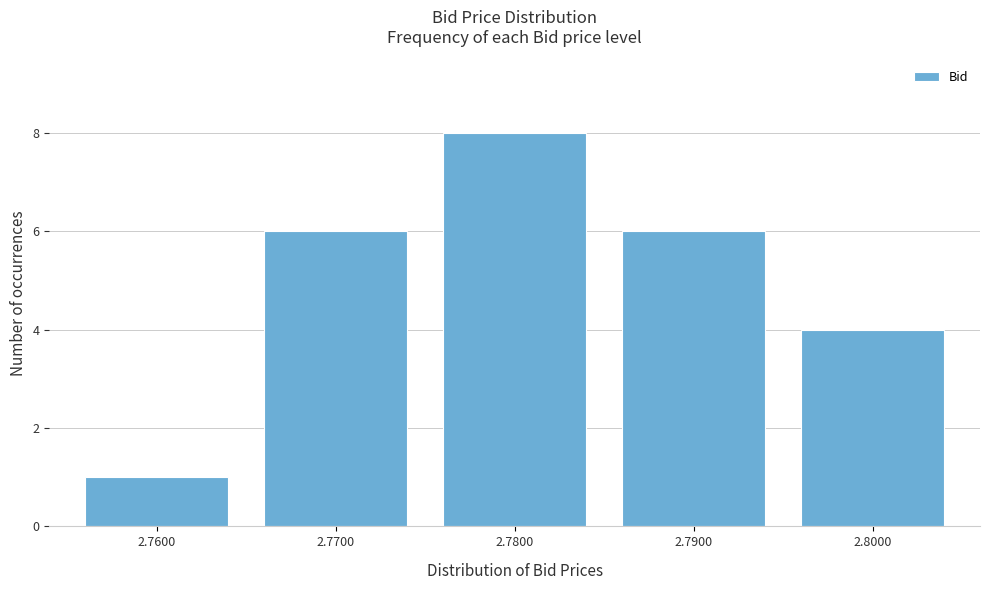

Reading left to right, what are all the values shown in this chart?

1	6	8	6	4